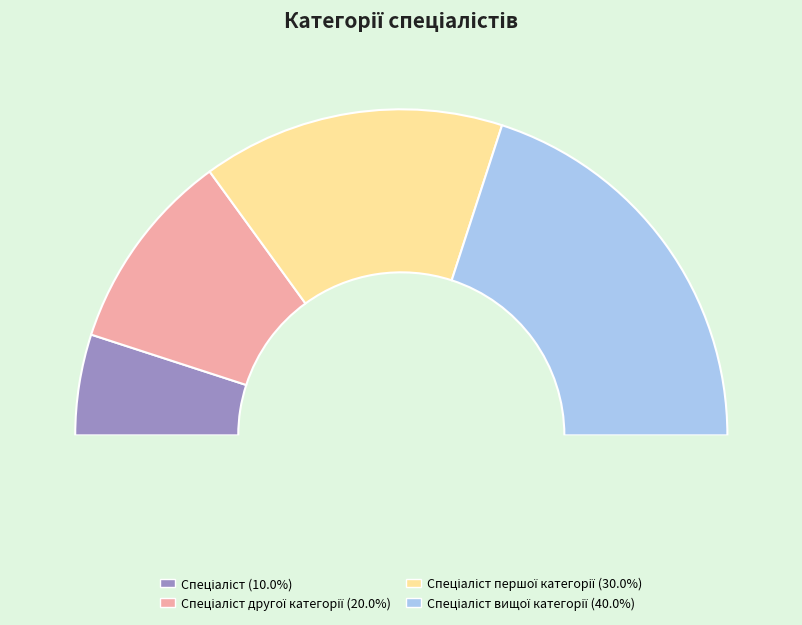

Which category has the smallest portion of the pie?

Спеціаліст